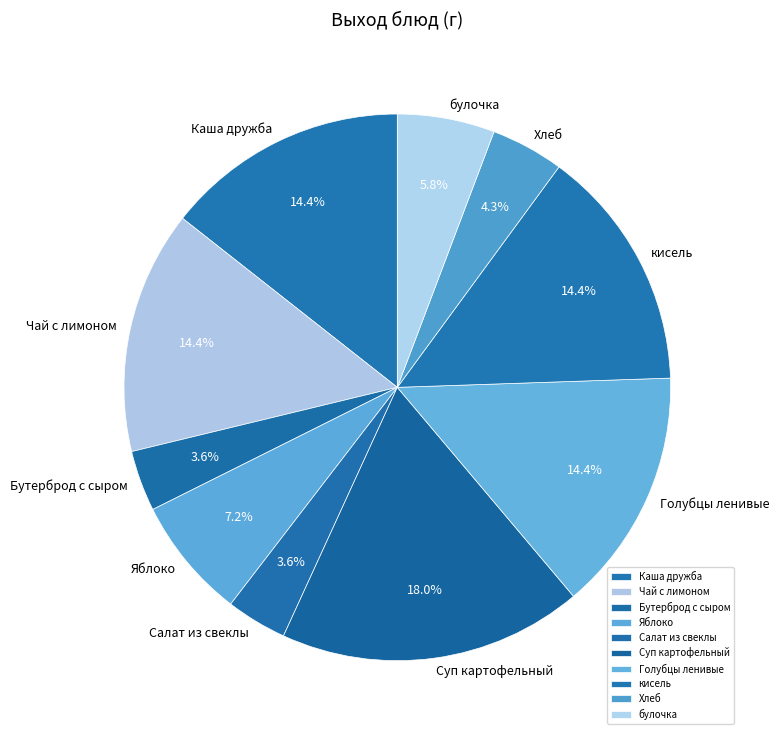

Does Яблоко account for over 50% of the chart?

No